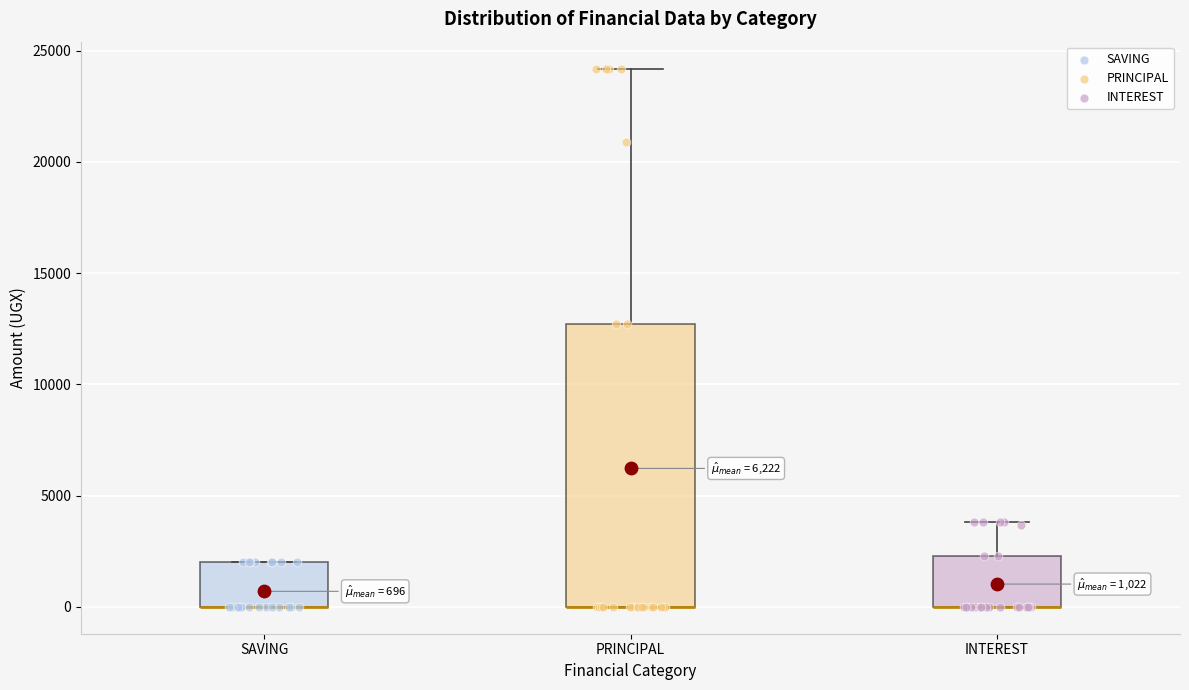

Comparing the boxes themselves (not the whiskers), which one is the tallest?

PRINCIPAL